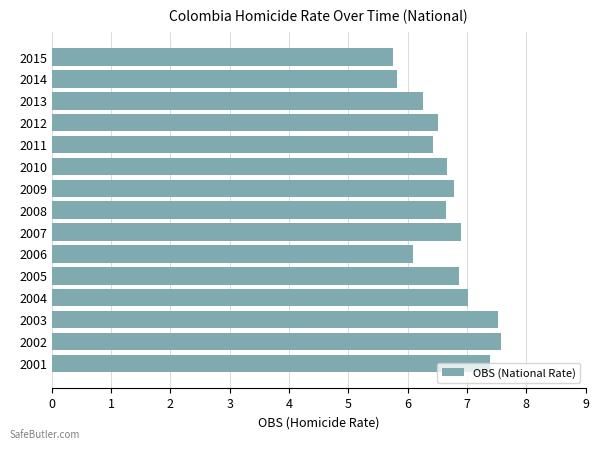

What is the difference between the second highest and second lowest values?

1.7